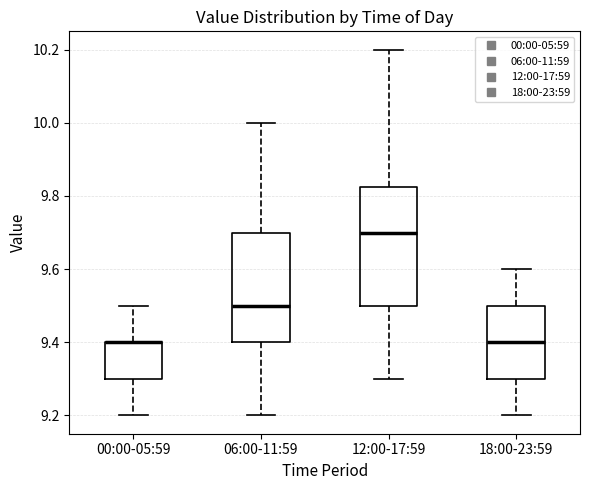

Where does the upper whisker of the box for 00:00-05:59 end on the y-axis? The values are not printed on the chart, so give them approximately, as read against the axis.

9.50